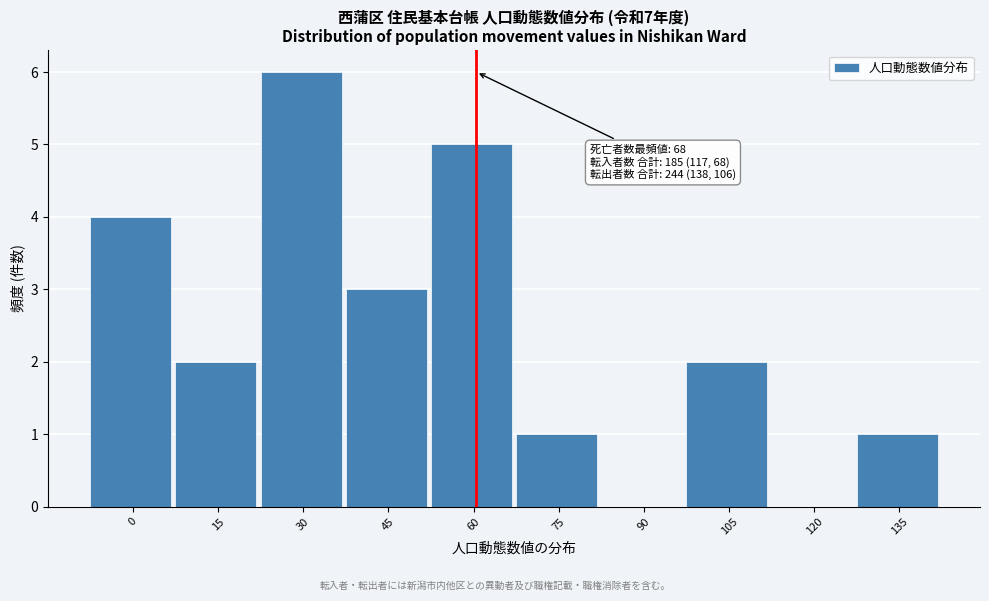

Reading left to right, transcribe all the data shown in this chart.

0=4	15=2	30=6	45=3	60=5	75=1	90=0	105=2	120=0	135=1